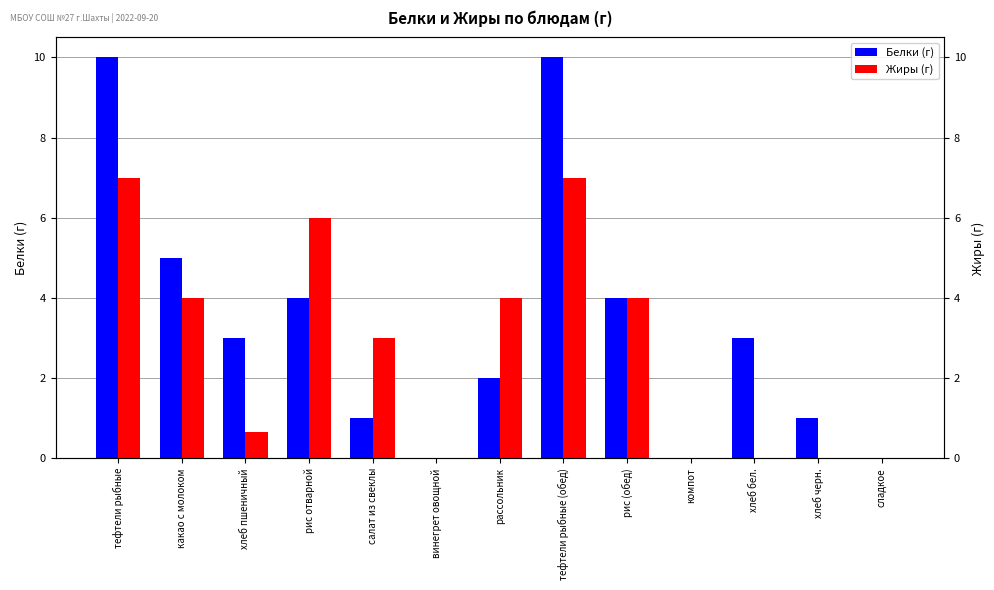

Which series changed the most between хлеб черн. and сладкое?

Белки